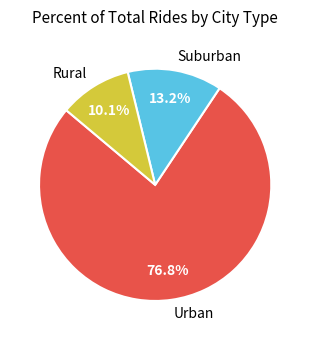

Combined, do Urban and Suburban account for over 50%?

Yes